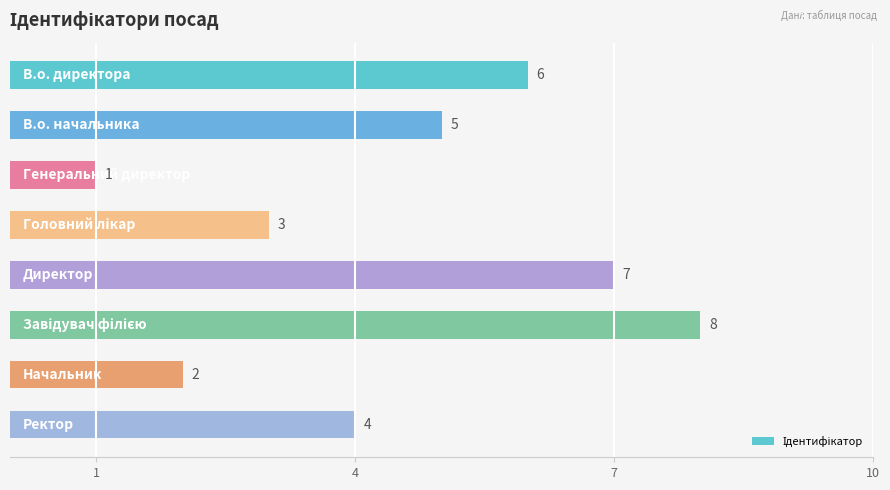

How many values are between 3 and 7?

5